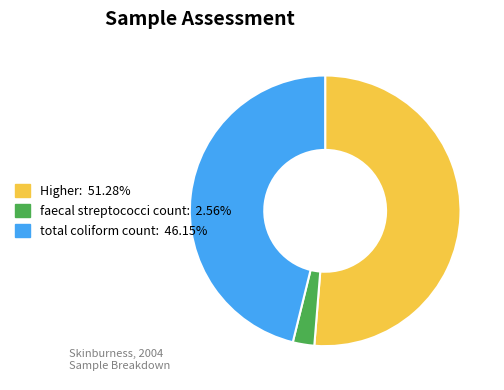

Combined, do faecal streptococci count and total coliform count account for over 50%?

No